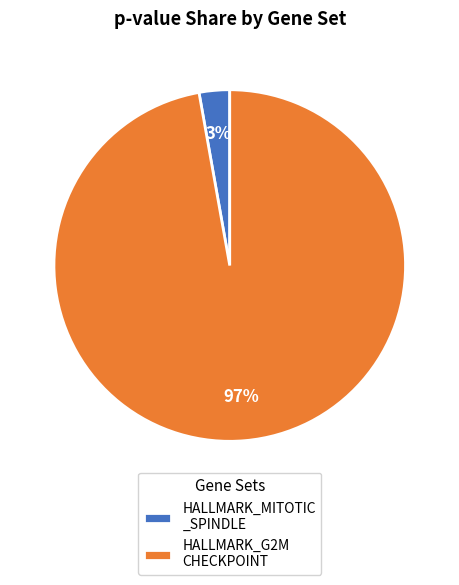

What percentage is the HALLMARK_MITOTIC _SPINDLE slice, to the nearest percent?

3%